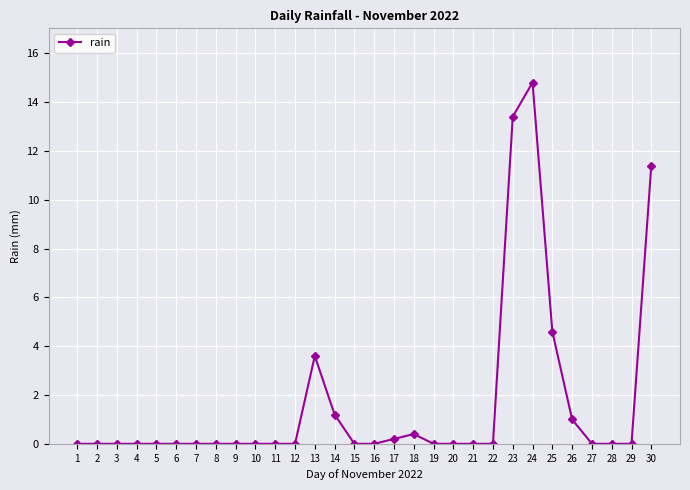

Count the number of categories in the chart.

30